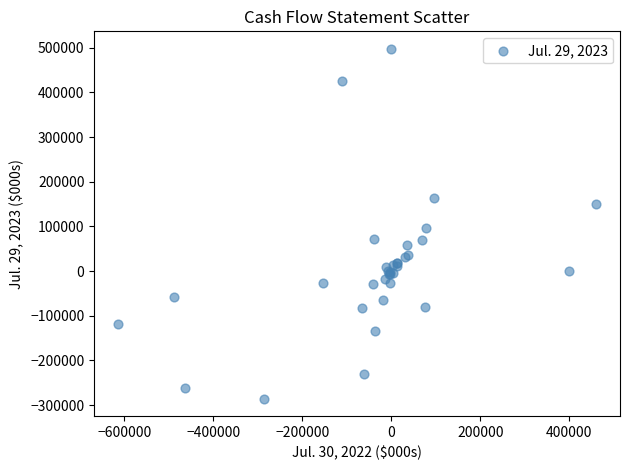

What Y value in the scatter plot is closest to 106082?

95405